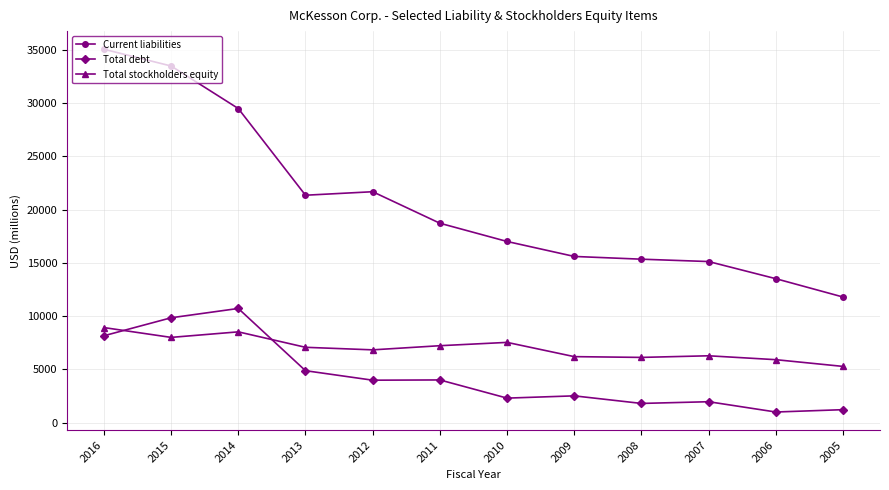

Is the value of Total debt at 2010 greater than the value of Total stockholders equity at 2009?

No